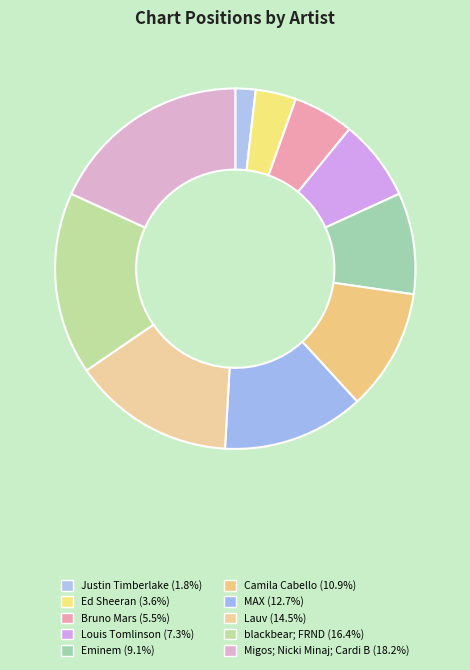

How many slices are in this pie chart?

10